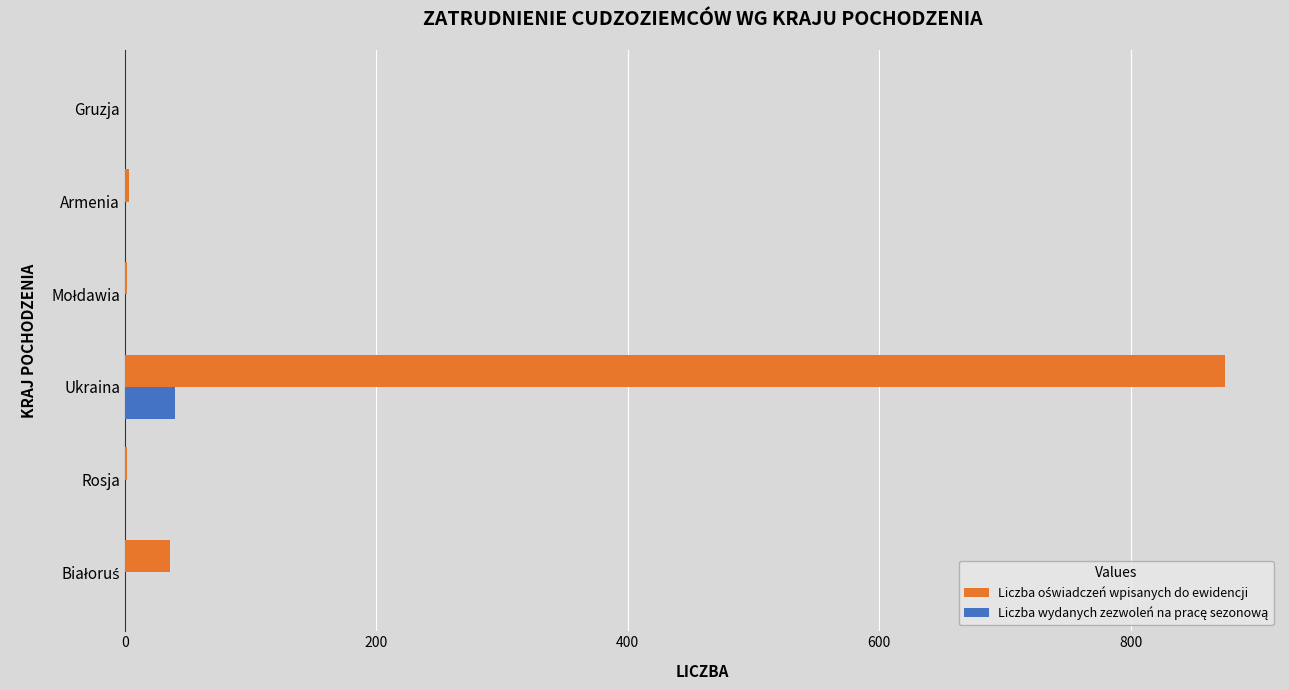

At which category does the chart reach its peak across all series?

Ukraina